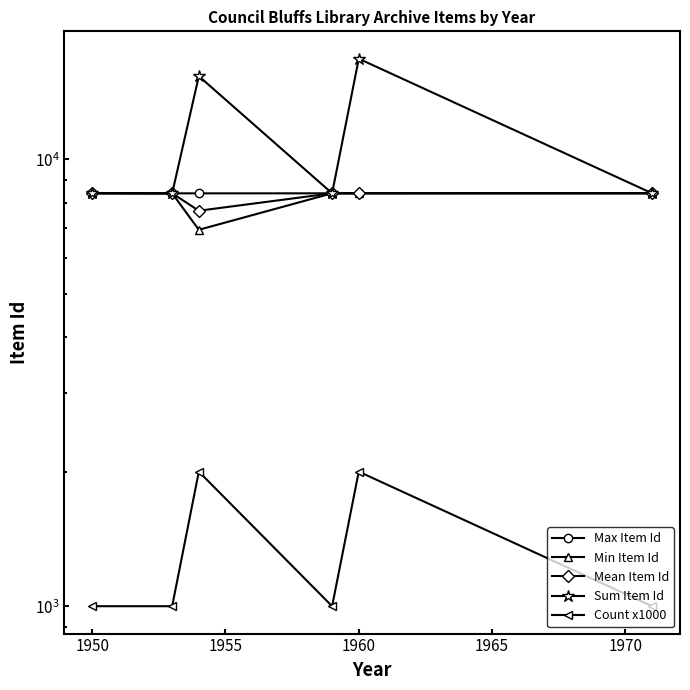

The Count x1000 series shows 1691.1 at 1950. True or false?

False